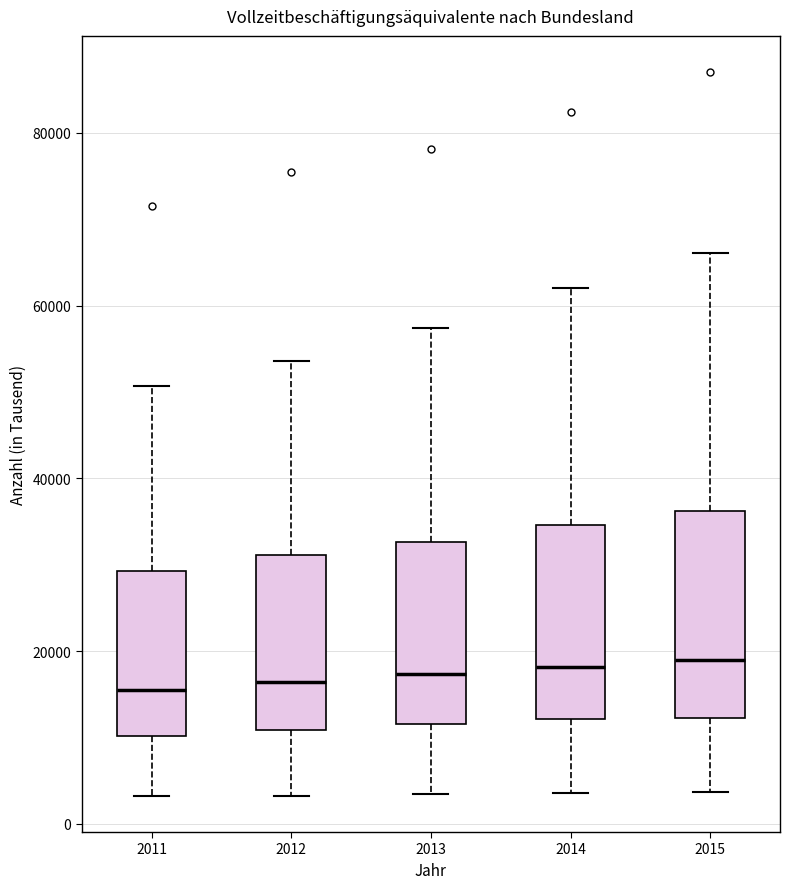

Reading left to right, transcribe this box plot: for each box, give where its median line is, the range the box spans, and where its two whiskers end, as read against the y-axis. The values are not printed on the chart, so give them approximately, as read against the axis.

2011: median 16000, box 10000 to 30000, whiskers 4000 to 50000
2012: median 16000, box 10000 to 32000, whiskers 4000 to 54000
2013: median 18000, box 12000 to 32000, whiskers 4000 to 58000
2014: median 18000, box 12000 to 34000, whiskers 4000 to 62000
2015: median 18000, box 12000 to 36000, whiskers 4000 to 66000